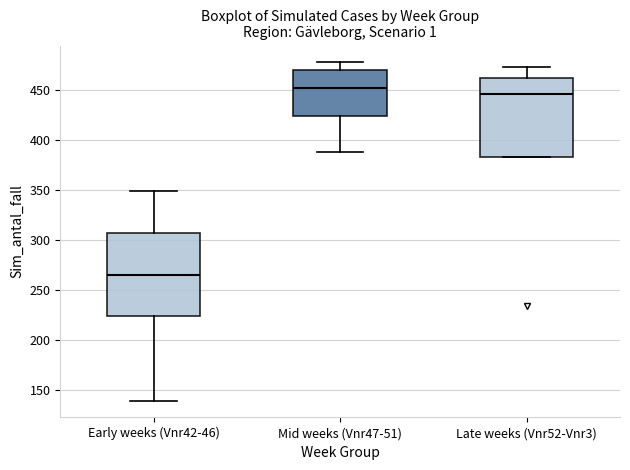

Reading left to right, read every box against the y-axis: the position of its median line, the range the box covers, and the ends of its whiskers. The values are not printed on the chart, so give them approximately, as read against the axis.

Early weeks (Vnr42-46): median 265, box 225 to 305, whiskers 140 to 350
Mid weeks (Vnr47-51): median 450, box 425 to 470, whiskers 390 to 480
Late weeks (Vnr52-Vnr3): median 445, box 385 to 460, whiskers 385 to 475